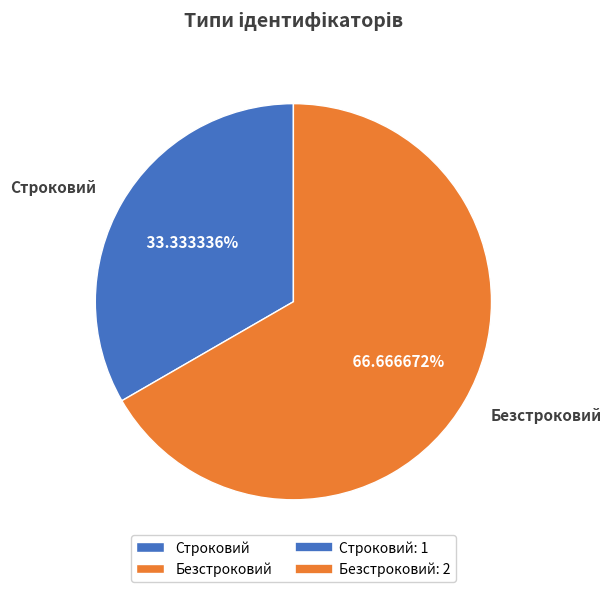

Rank the categories by value from highest to lowest.

Безстроковий, Строковий